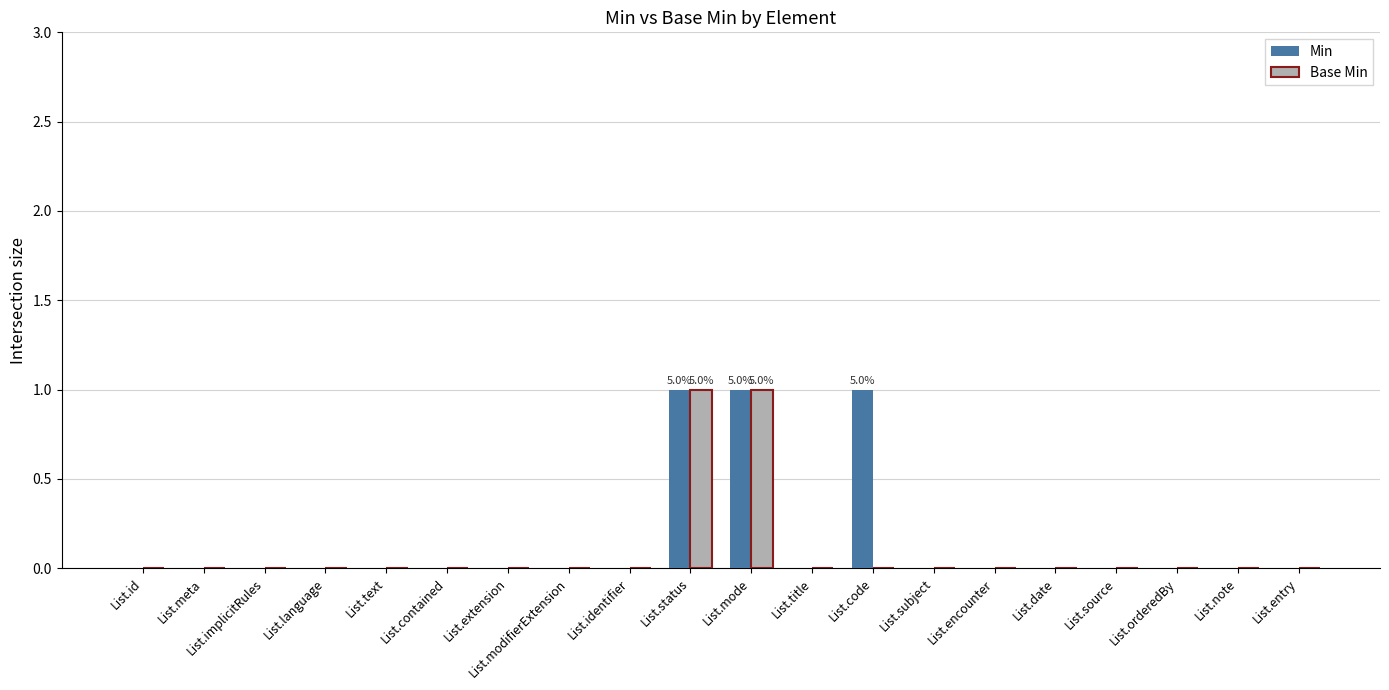

Is it true that Base Min equals 0 at List.code?

True